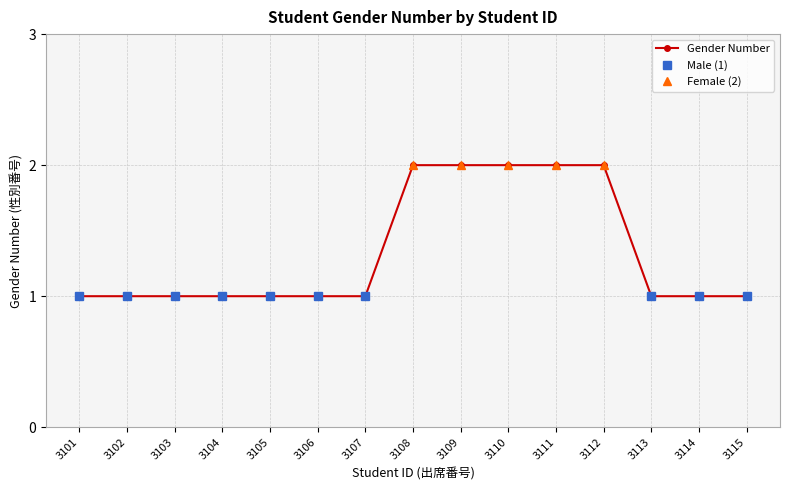

How many series are shown in this chart?

3